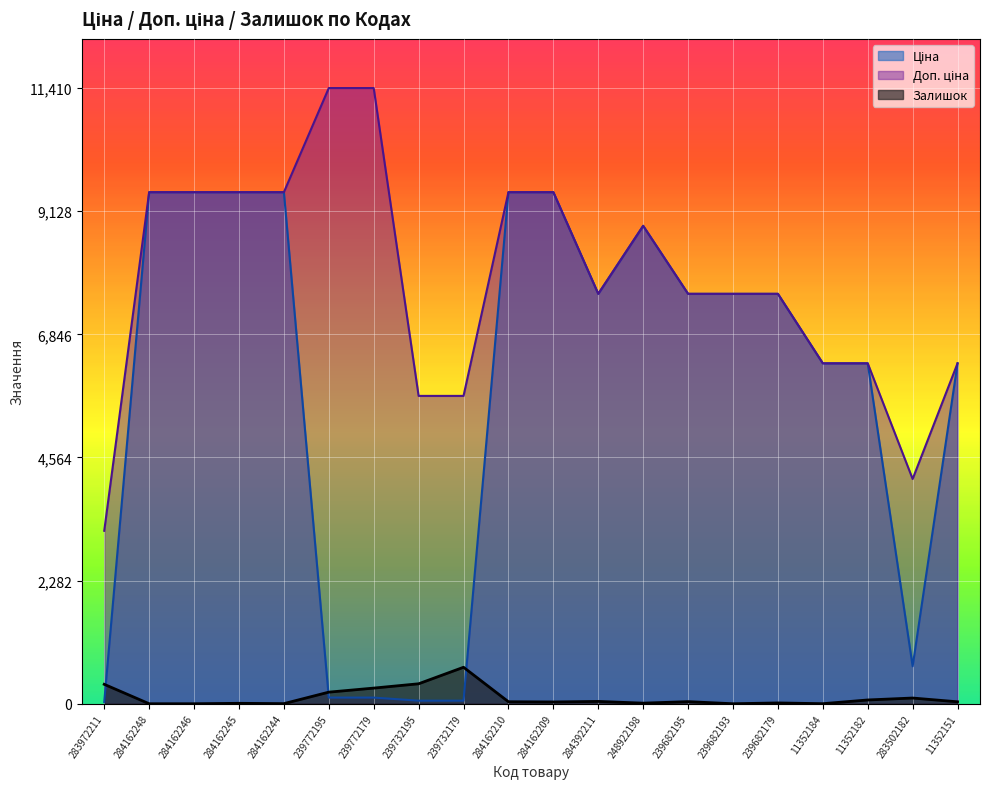

What is the label of the 4th point from the left?

284162245